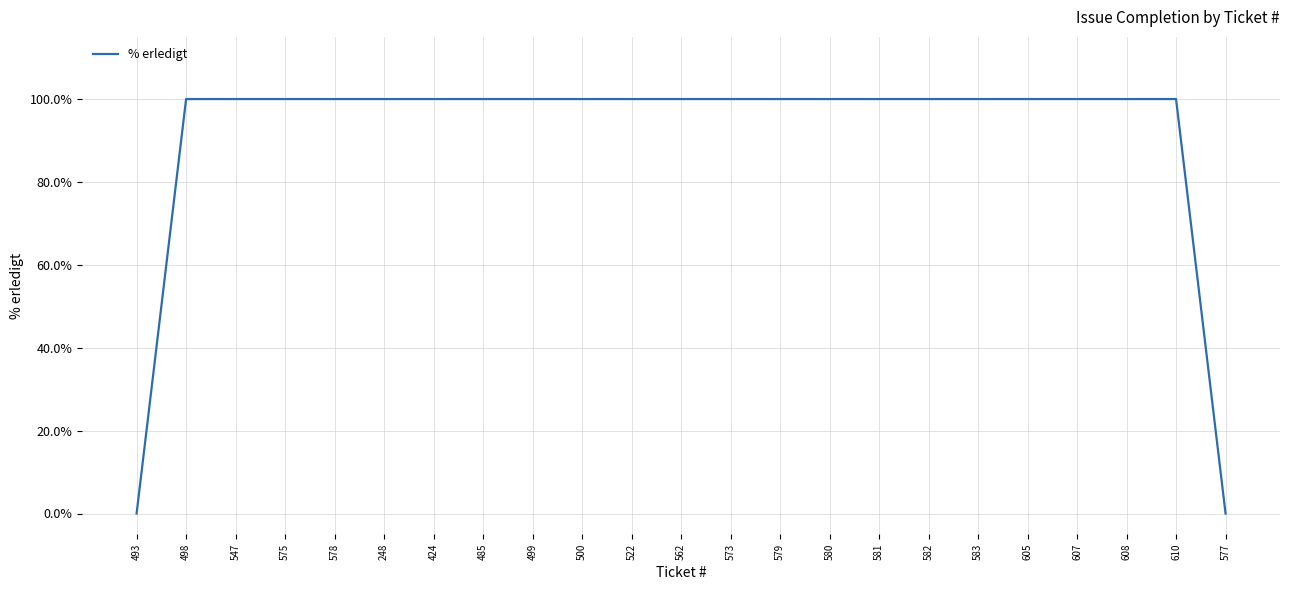

What is the difference between the maximum and minimum values?

100